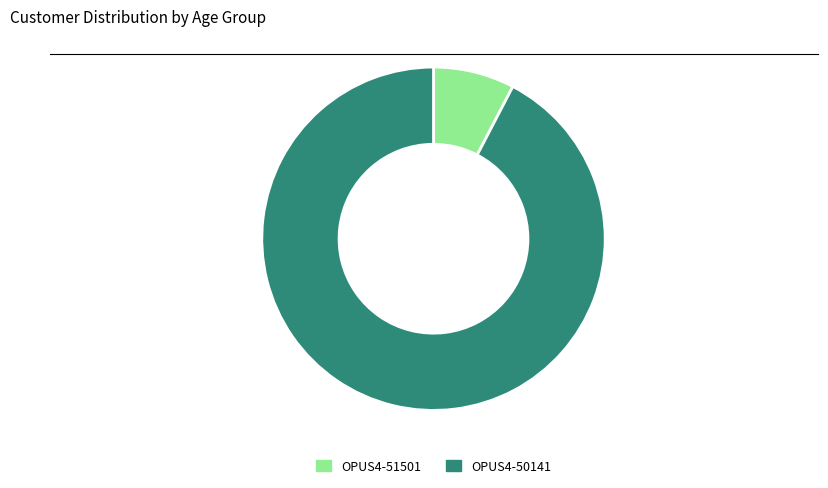

Which has a higher value, OPUS4-51501 or OPUS4-50141?

OPUS4-50141